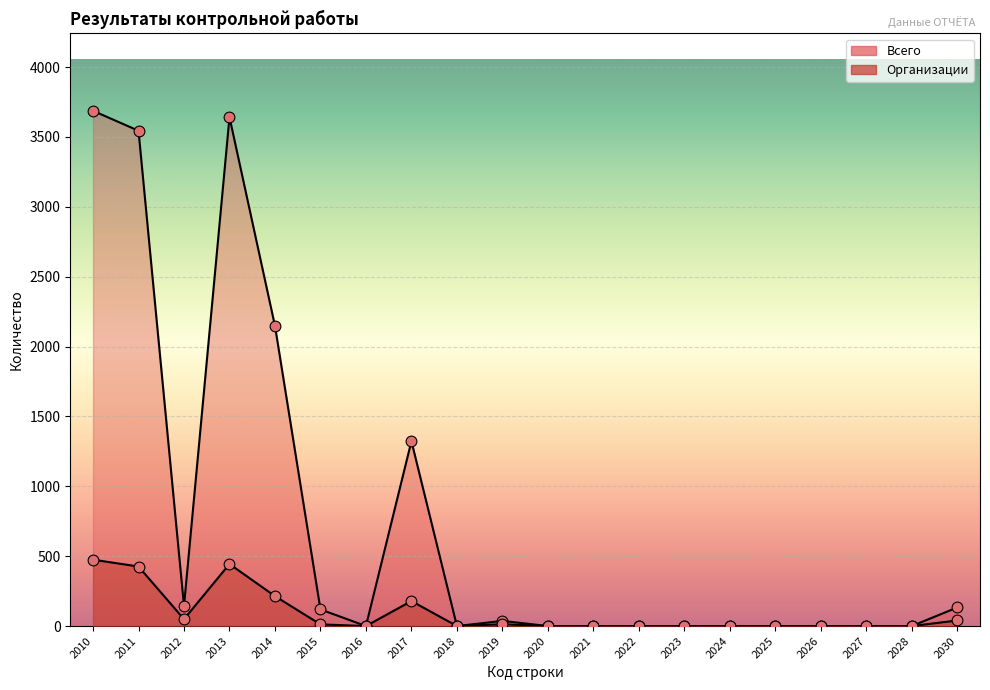

At how many categories does at least one series exceed 1565?

4